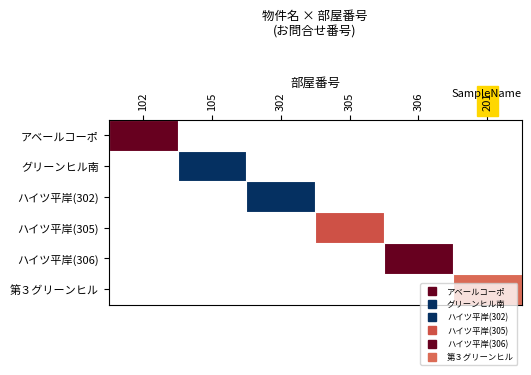

Is the value of ハイツ平岸(305) at 302 greater than the value of アベールコーポ at 102?

No